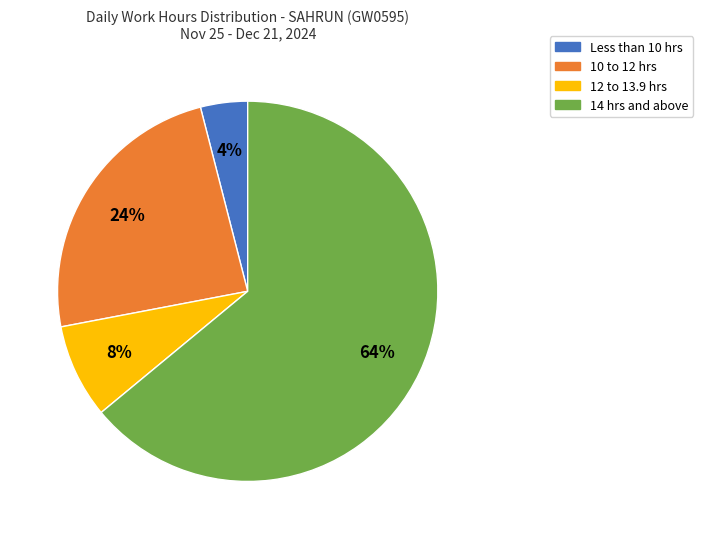

Which slice represents more than half of the pie?

14 hrs and above